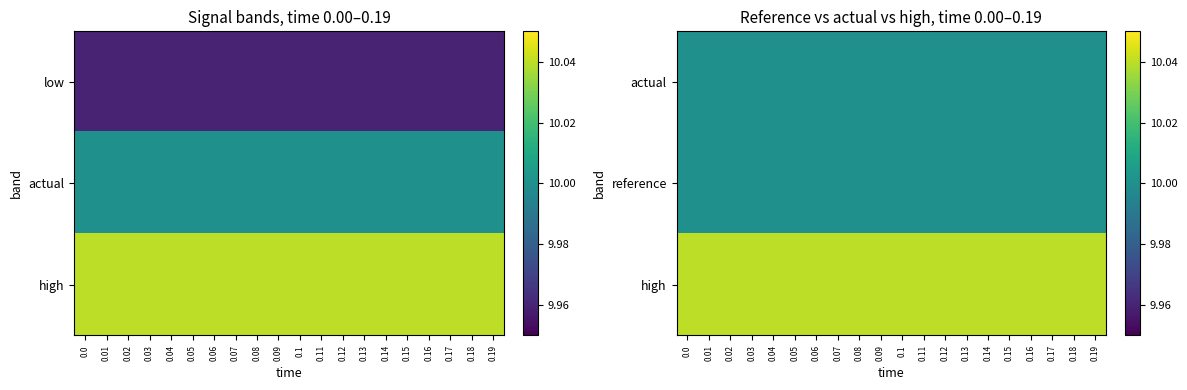

What is the minimum value shown in the chart?

10.0